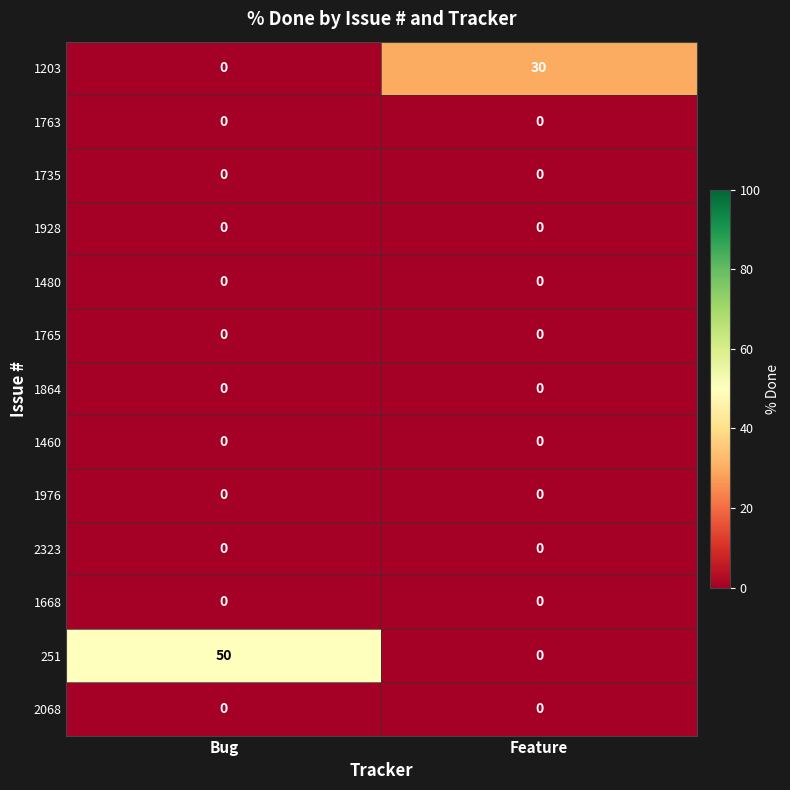

At how many categories does at least one series exceed 27?

2